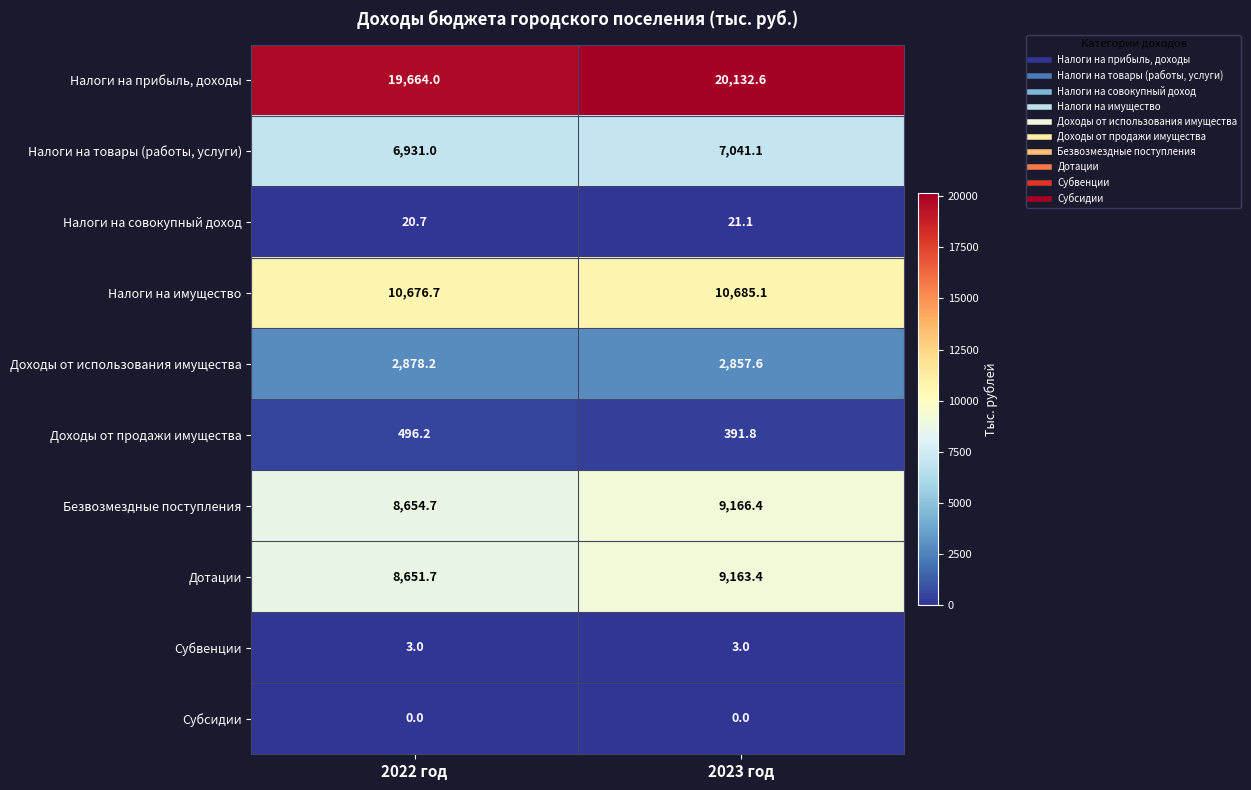

List the series in order of their peak value, highest first.

Налоги на прибыль, доходы, Налоги на имущество, Безвозмездные поступления, Дотации, Налоги на товары (работы, услуги), Доходы от использования имущества, Доходы от продажи имущества, Налоги на совокупный доход, Субвенции, Субсидии